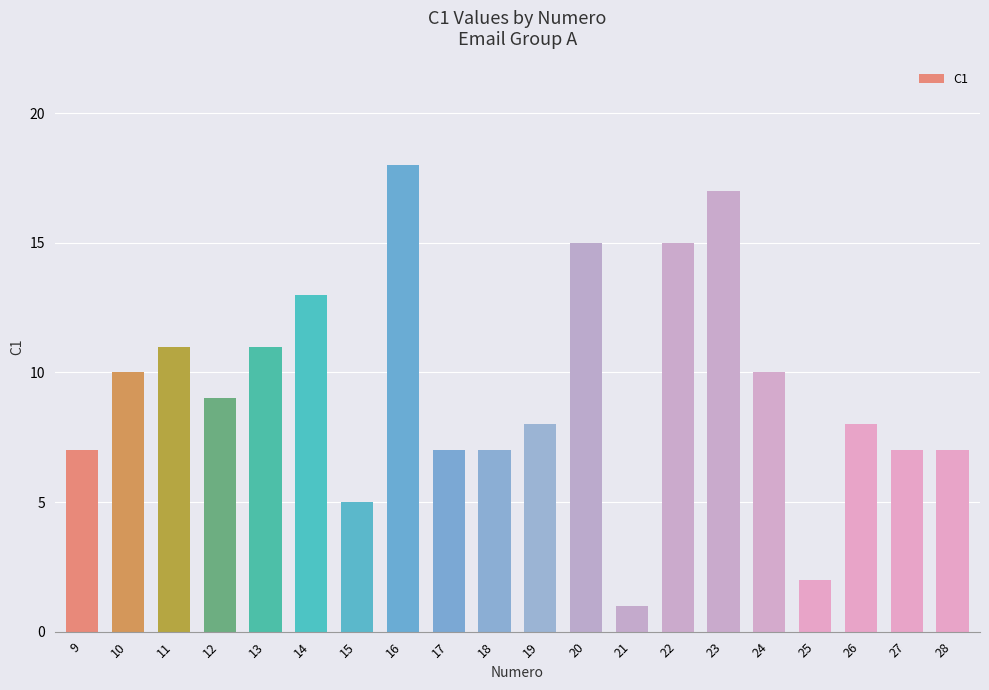

The chart shows a value of 5 at 26. True or false?

False